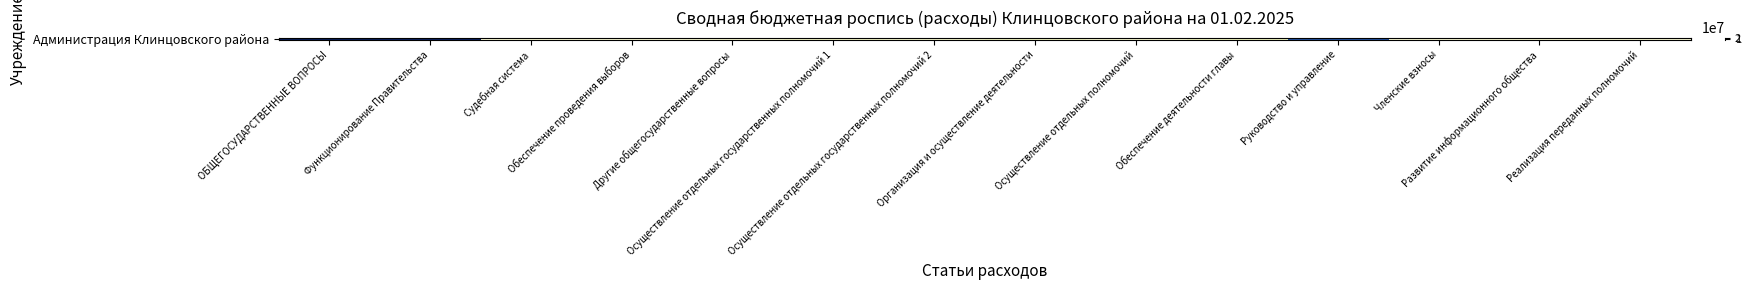

The value at Осуществление отдельных государственных полномочий 2 is 641507. True or false?

True